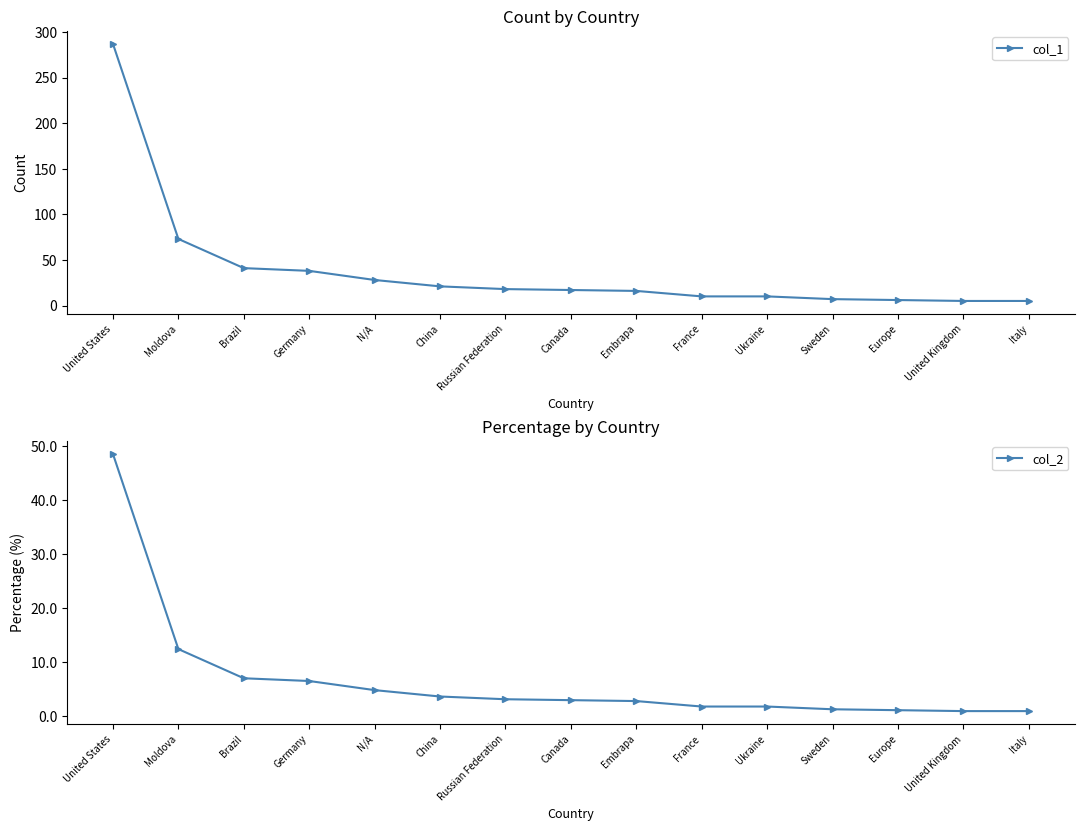

True or false: col_2 and col_1 intersect in this chart.

False